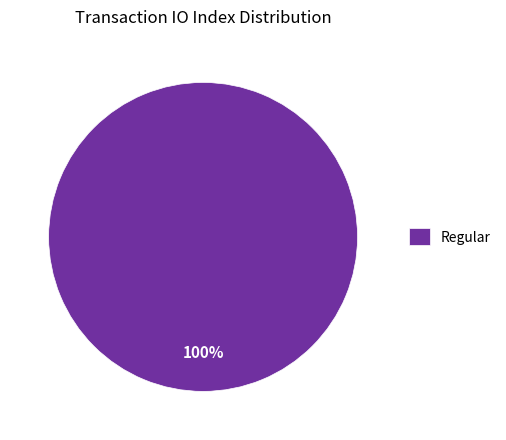

True or false: Regular accounts for 100% of the total.

True